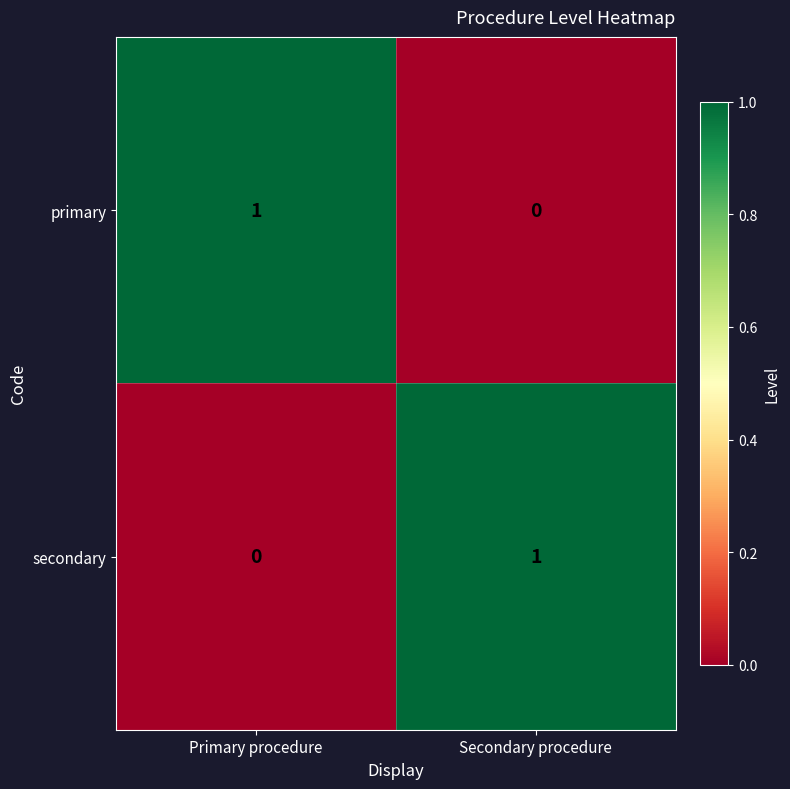

What is the spread (max minus min) of values at Secondary procedure?

1